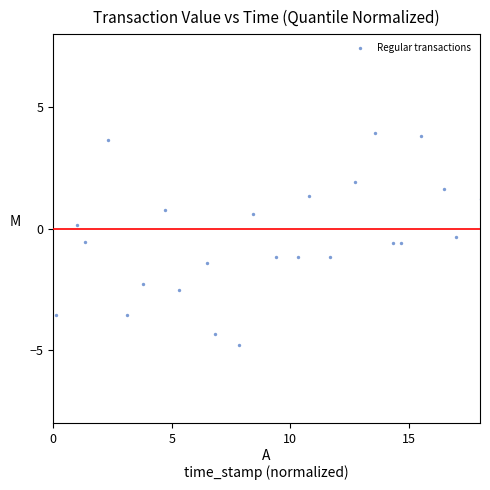

What is the range of X values (max minus min)?

17.9